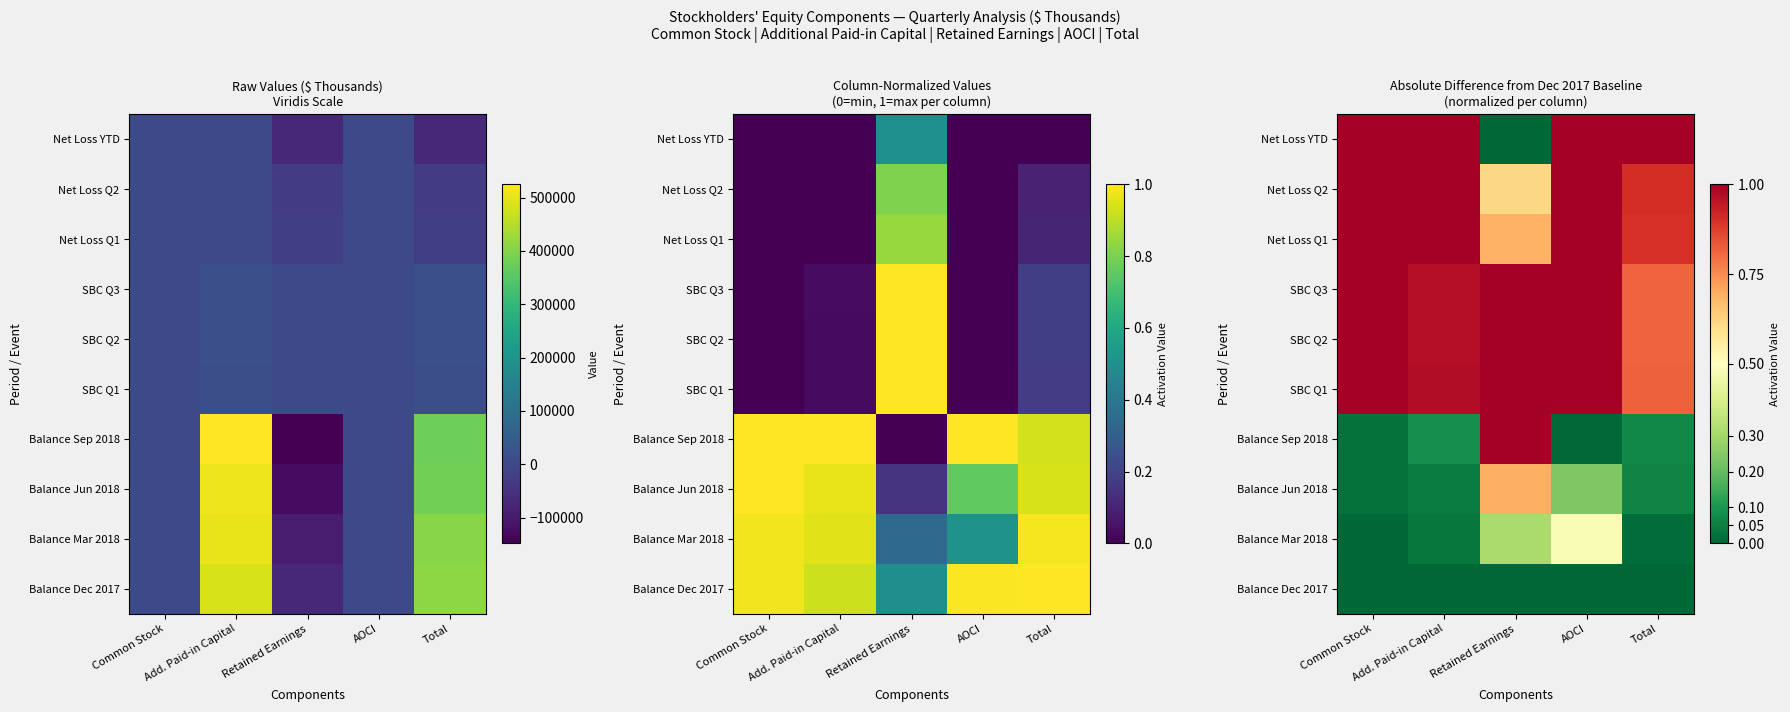

Which has a higher value, Total or Common Stock?

Total